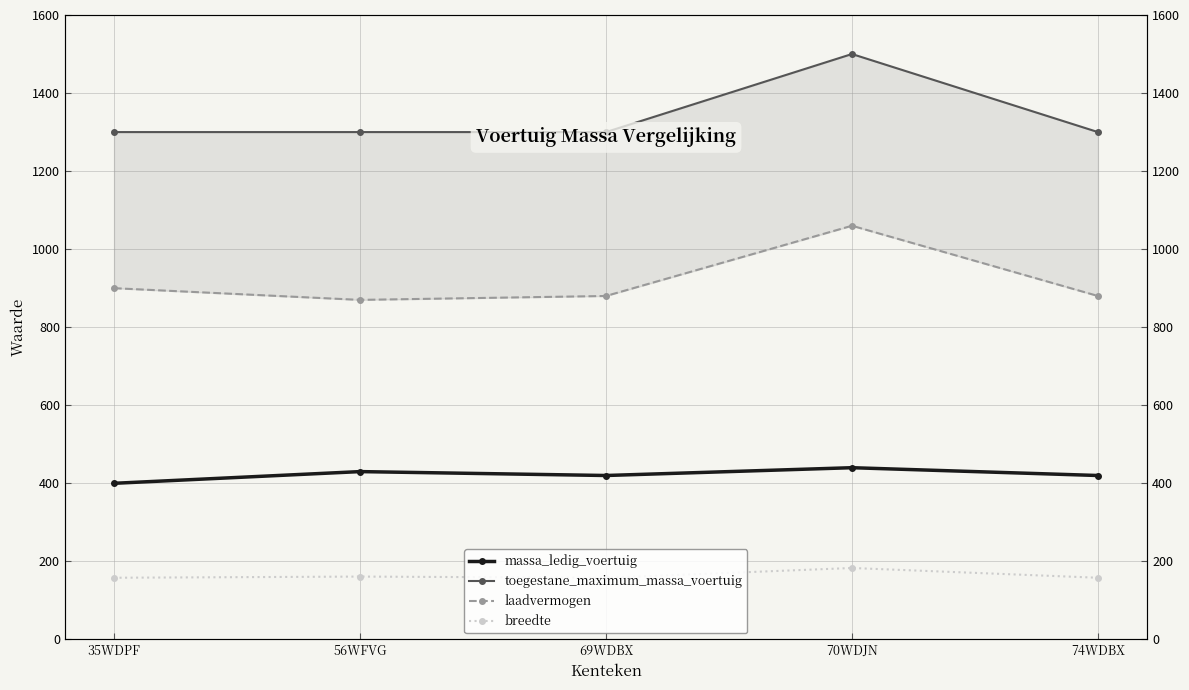

True or false: laadvermogen and massa_ledig_voertuig intersect in this chart.

False